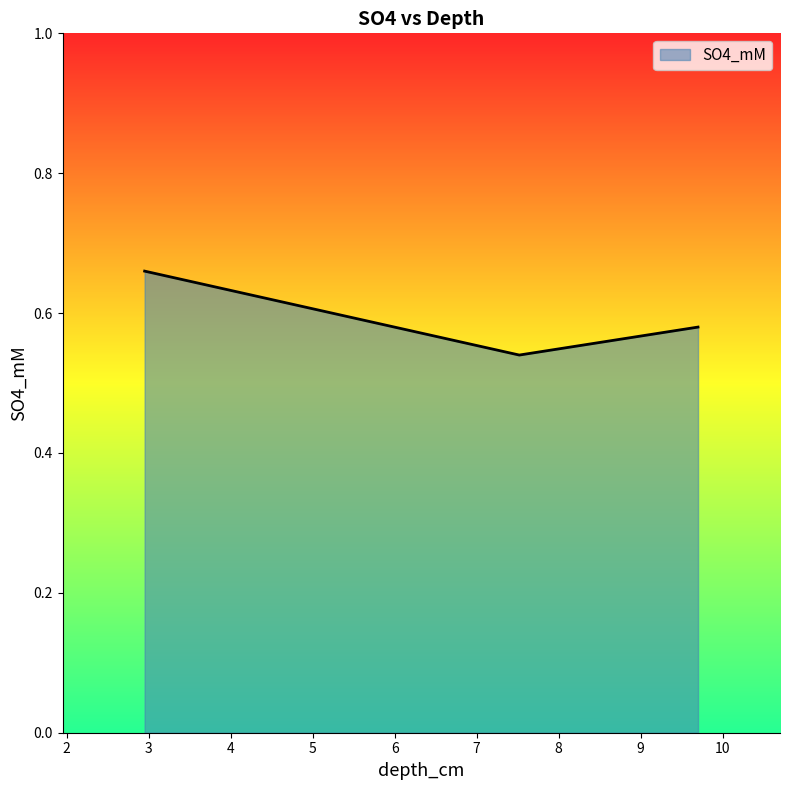

How many lines are shown in the chart?

1